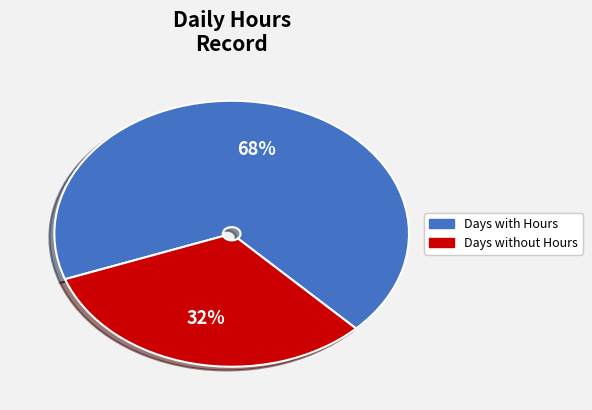

Does any single category account for the majority?

Yes